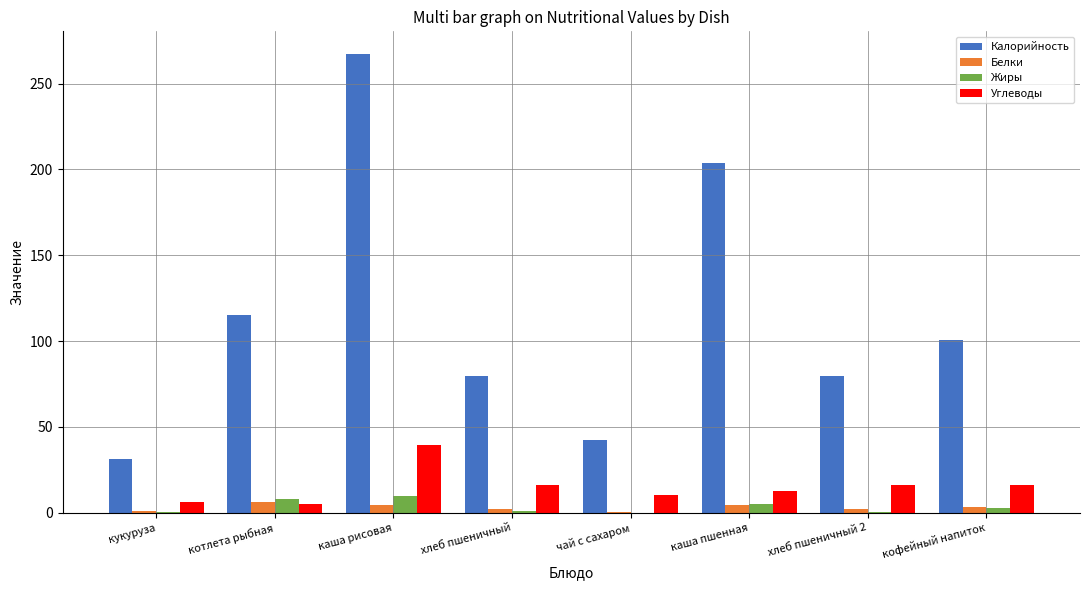

Between кукуруза and кофейный напиток, which series saw the biggest shift?

Калорийность